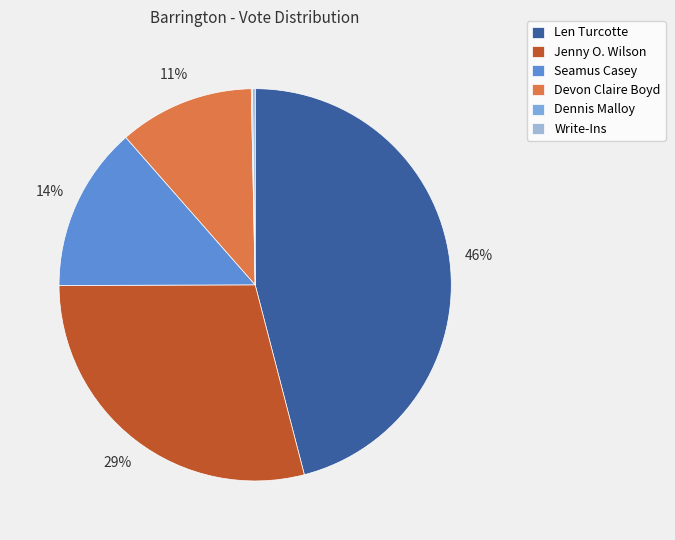

The Devon Claire Boyd slice represents 11% of the pie. True or false?

True